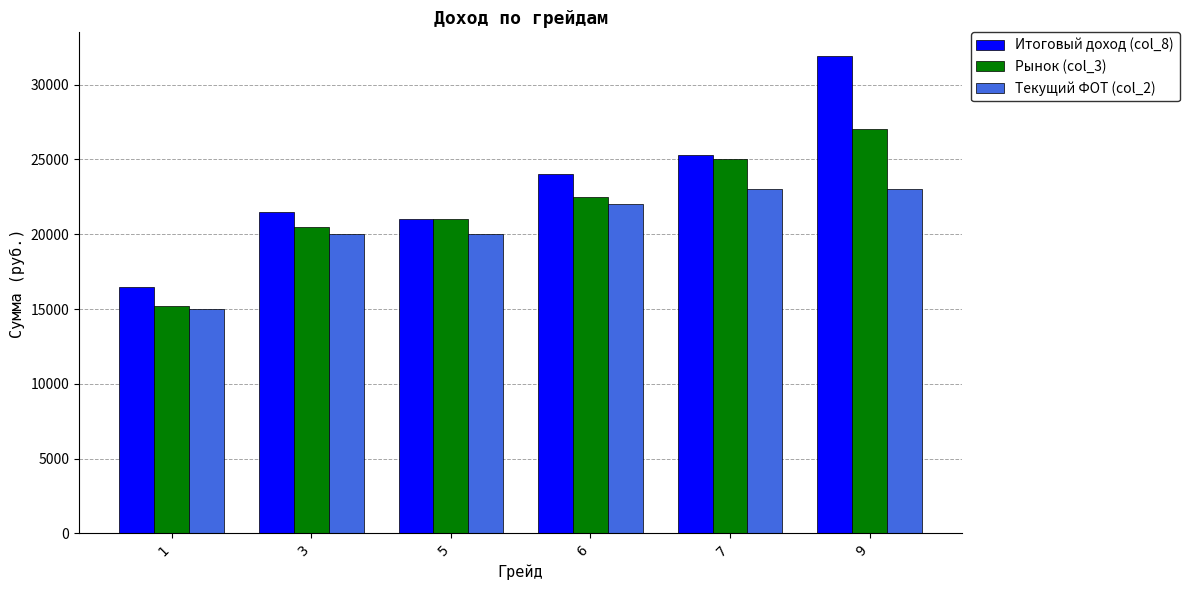

The Итоговый доход (col_8) series shows 21500 at 3. True or false?

True